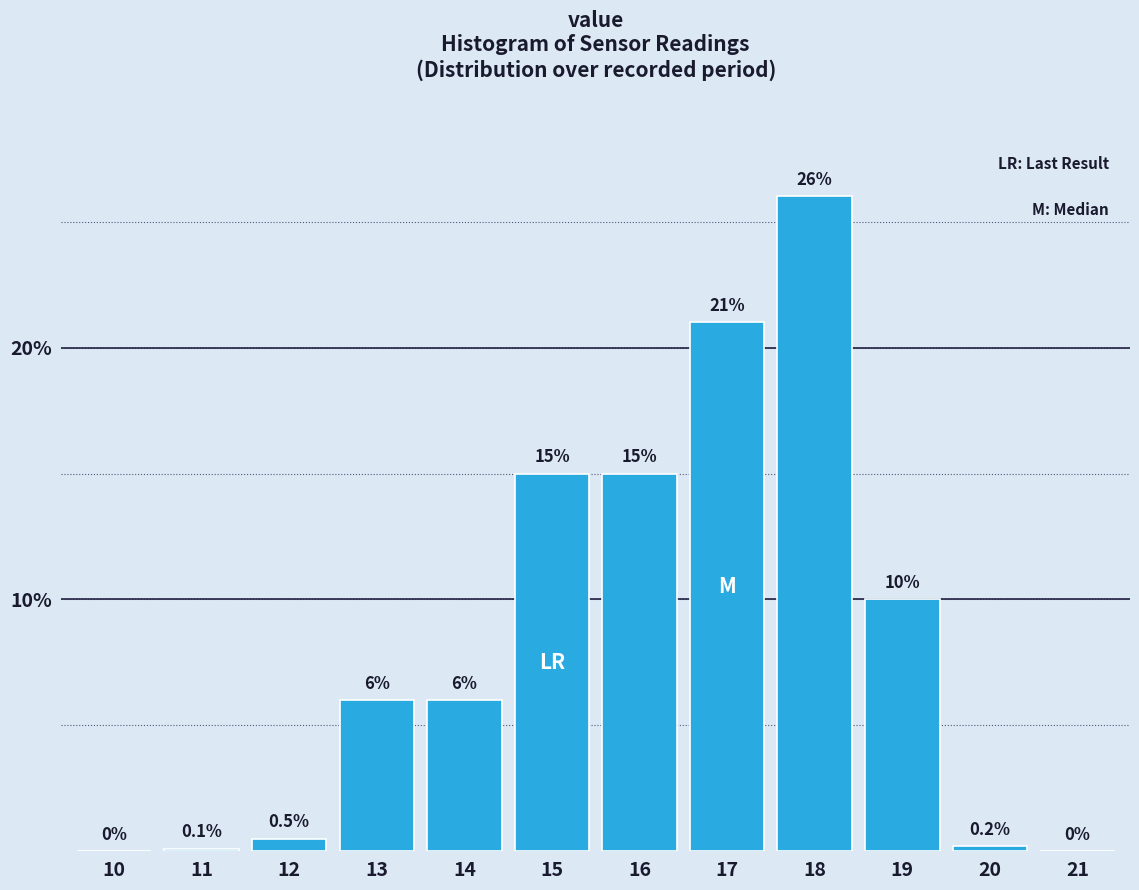

Reading left to right, what are all the values shown in this chart?

10=0.0	11=0.1	12=0.5	13=6.0	14=6.0	15=15.0	16=15.0	17=21.0	18=26.0	19=10.0	20=0.2	21=0.0